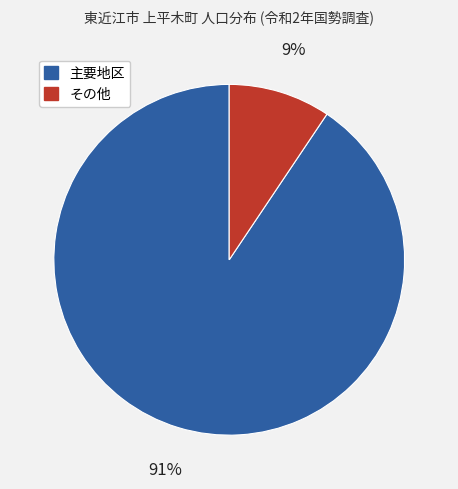

Does any single category account for the majority?

Yes